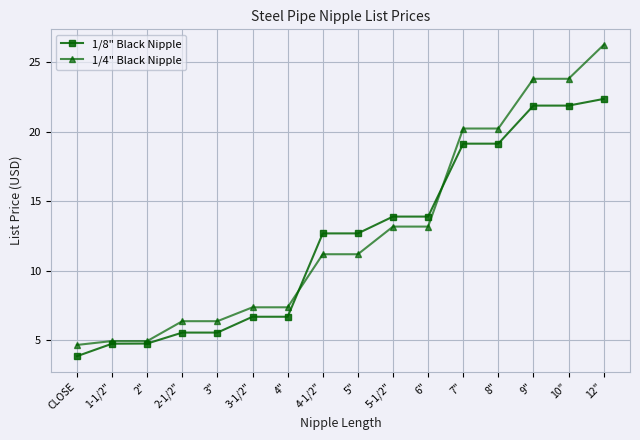

List the series in order of their peak value, lowest first.

1/8" Black Nipple, 1/4" Black Nipple